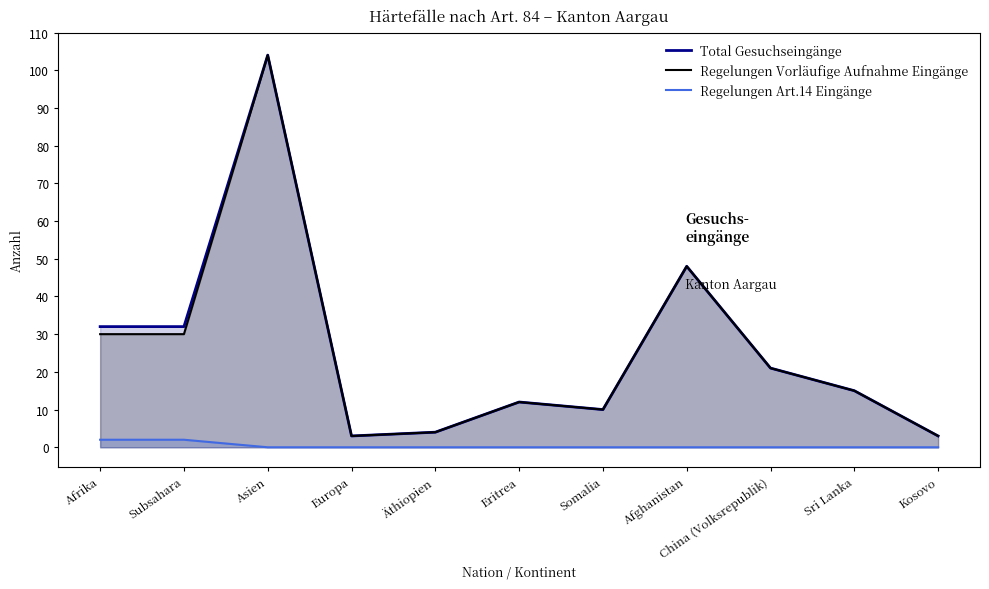

How many values in the Regelungen Vorläufige Aufnahme Eingänge series exceed 15?

5